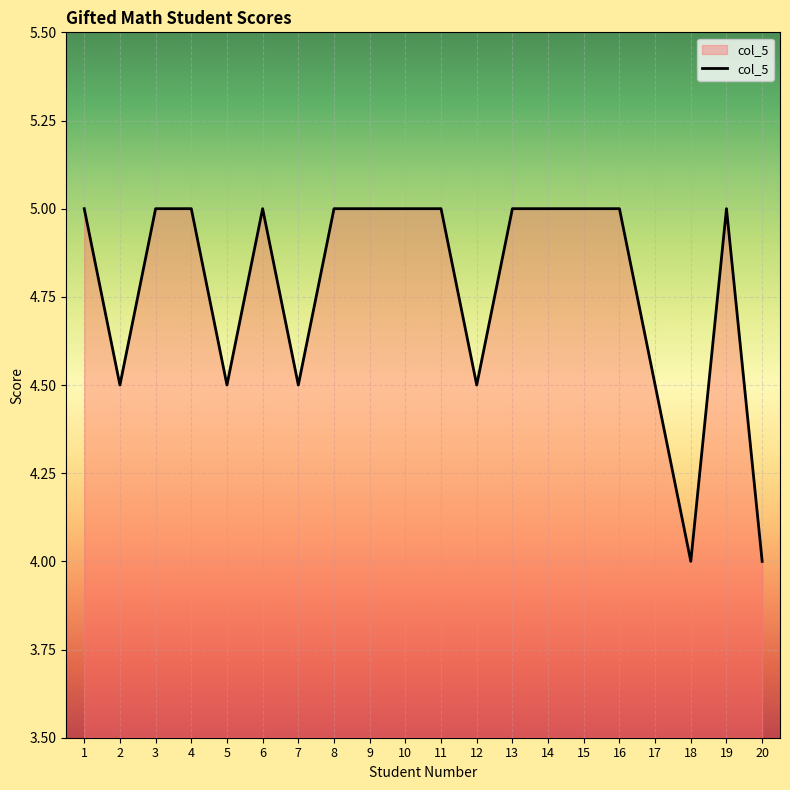

Reading left to right, list all the values displayed in this chart.

1=5.0	2=4.5	3=5.0	4=5.0	5=4.5	6=5.0	7=4.5	8=5.0	9=5.0	10=5.0	11=5.0	12=4.5	13=5.0	14=5.0	15=5.0	16=5.0	17=4.5	18=4.0	19=5.0	20=4.0